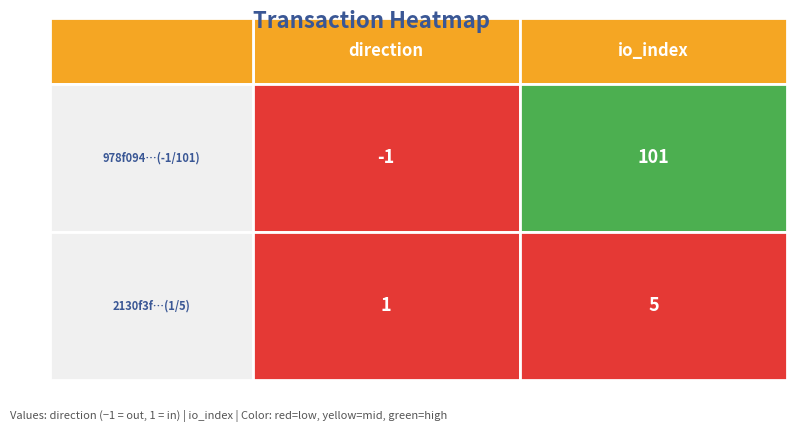

Count the 978f09464ef941eaa007165e73d51a62052cb42 values in the range -1 to 101.

2